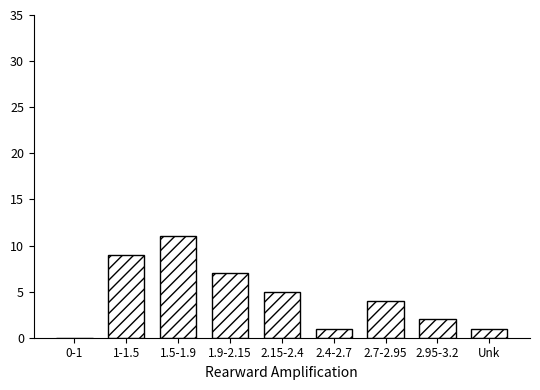

Reading right to left, what are all the values shown in this chart?

Unk=1	2.95-3.2=2	2.7-2.95=4	2.4-2.7=1	2.15-2.4=5	1.9-2.15=7	1.5-1.9=11	1-1.5=9	0-1=0